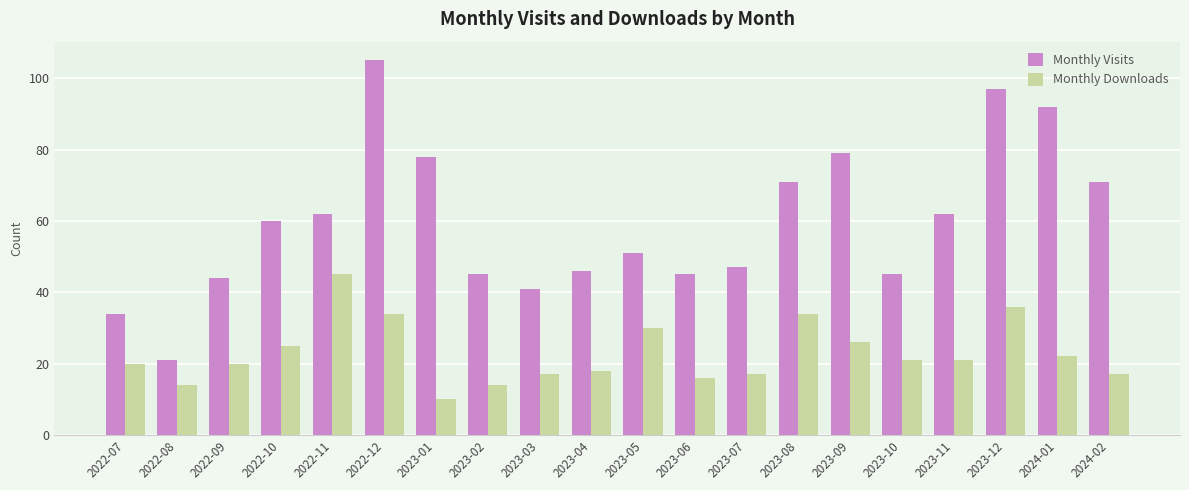

Does the chart contain any negative values?

No